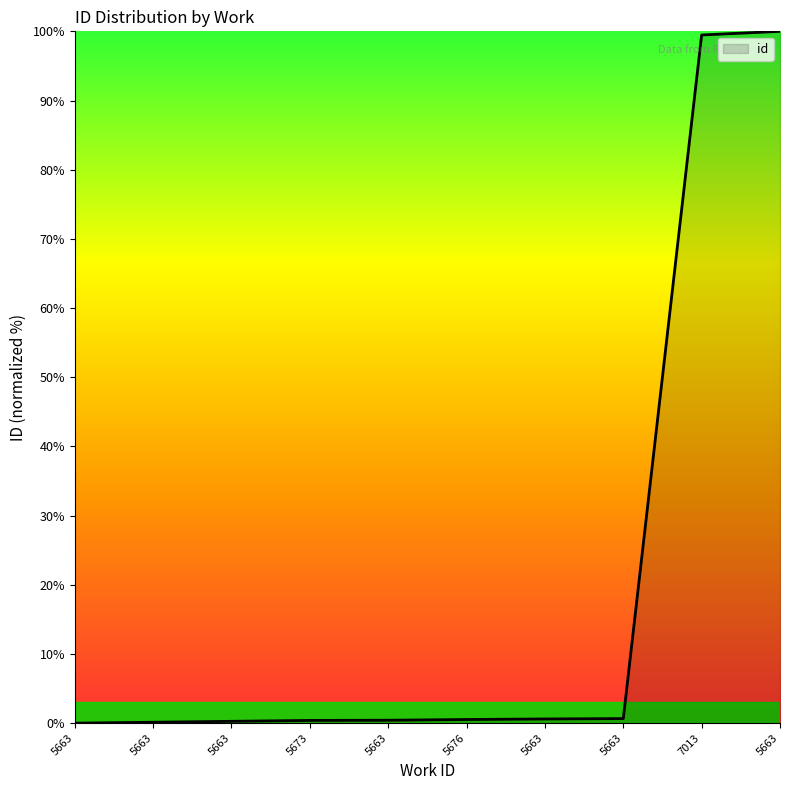

How many lines are shown in the chart?

1